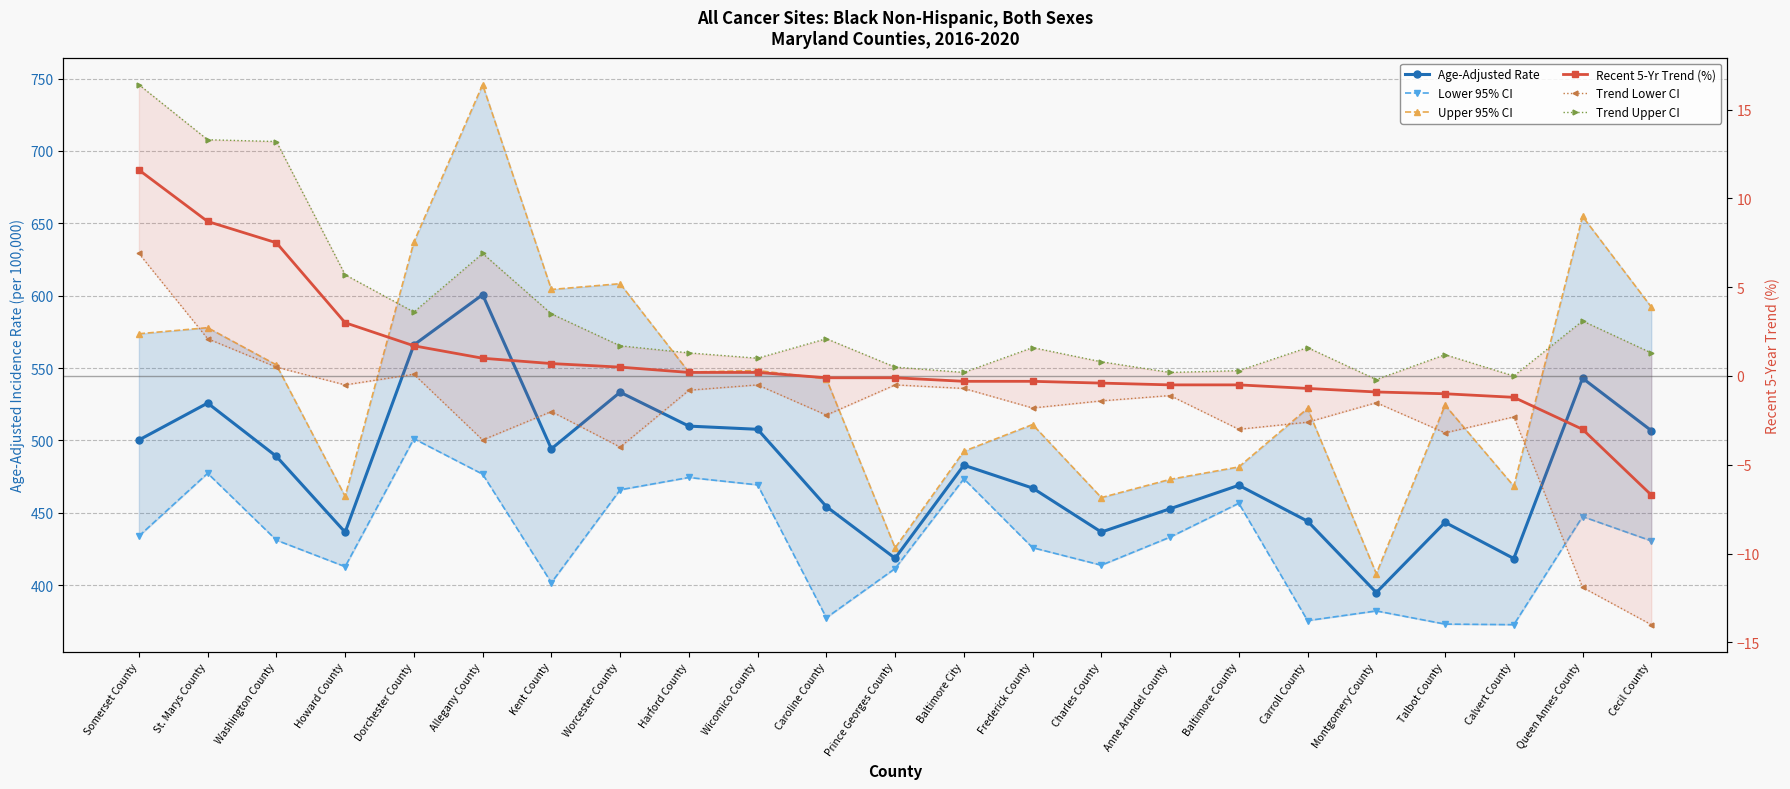

Reading left to right, transcribe all the data shown in this chart.

Age-Adjusted Rate: 500.3	525.8	489.0	436.6	566.0	600.7	494.2	533.3	509.9	507.7	454.3	418.6	482.9	467.1	436.7	452.8	469.0	444.2	394.9	443.4	418.4	543.0	506.8
Lower 95% CI: 433.9	477.3	431.1	412.8	501.2	476.7	401.7	465.9	474.4	469.3	377.5	411.5	473.5	425.9	413.8	433.2	456.6	375.5	382.2	373.1	372.7	447.4	430.6
Upper 95% CI: 573.7	577.9	552.2	461.4	637.1	745.8	604.3	608.3	547.2	548.3	542.6	425.8	492.5	511.0	460.5	473.1	481.7	522.1	407.9	524.4	468.4	654.8	592.2
Recent 5-Yr Trend (%): 11.6	8.7	7.5	3.0	1.7	1.0	0.7	0.5	0.2	0.2	-0.1	-0.1	-0.3	-0.3	-0.4	-0.5	-0.5	-0.7	-0.9	-1.0	-1.2	-3.0	-6.7
Trend Lower CI: 6.9	2.1	0.5	-0.5	0.1	-3.6	-2.0	-4.0	-0.8	-0.5	-2.2	-0.5	-0.7	-1.8	-1.4	-1.1	-3.0	-2.6	-1.5	-3.2	-2.3	-11.9	-14.0
Trend Upper CI: 16.4	13.3	13.2	5.7	3.6	6.9	3.5	1.7	1.3	1.0	2.1	0.5	0.2	1.6	0.8	0.2	0.3	1.6	-0.2	1.2	0.0	3.1	1.3